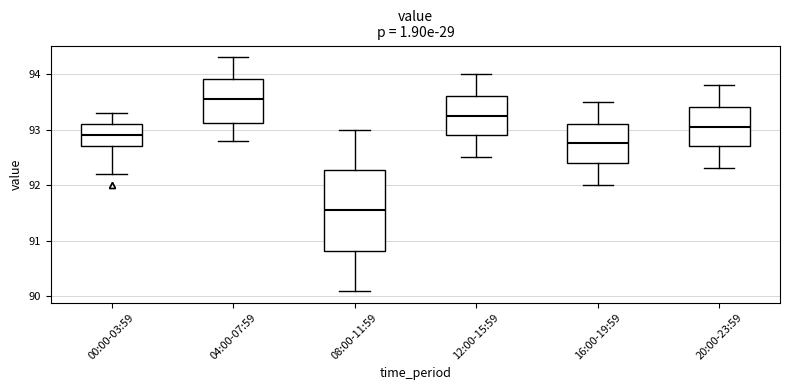

Reading left to right, read every box against the y-axis: the position of its median line, the range the box covers, and the ends of its whiskers. The values are not printed on the chart, so give them approximately, as read against the axis.

00:00-03:59: median 92.9, box 92.7 to 93.1, whiskers 92.2 to 93.3
04:00-07:59: median 93.6, box 93.1 to 93.9, whiskers 92.8 to 94.3
08:00-11:59: median 91.6, box 90.8 to 92.3, whiskers 90.1 to 93.0
12:00-15:59: median 93.3, box 92.9 to 93.6, whiskers 92.5 to 94.0
16:00-19:59: median 92.8, box 92.4 to 93.1, whiskers 92.0 to 93.5
20:00-23:59: median 93.1, box 92.7 to 93.4, whiskers 92.3 to 93.8